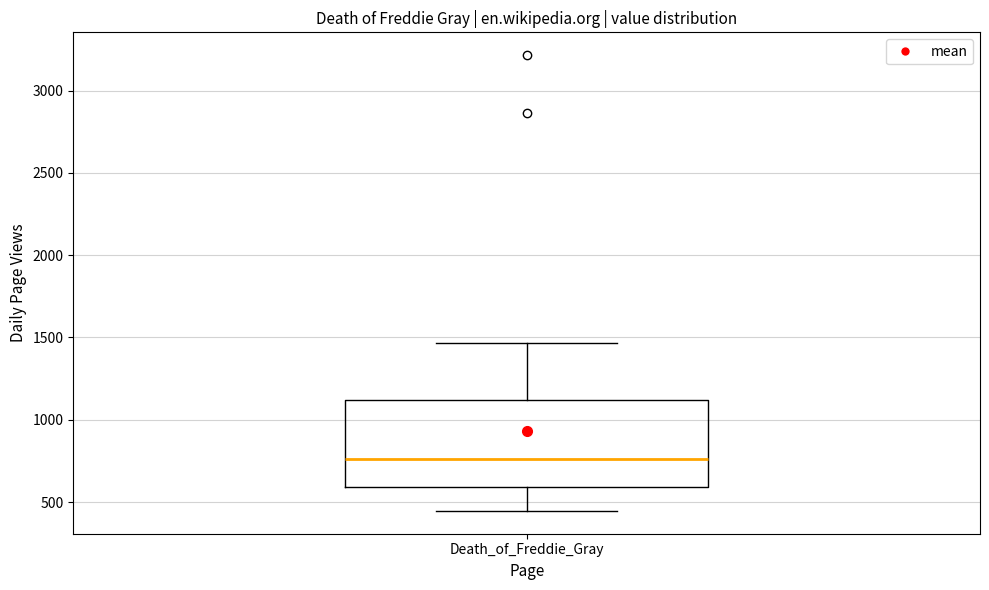

Transcribe this box plot: give where the median line is, the range the box spans, and where the two whiskers end, as read against the y-axis. The values are not printed on the chart, so give them approximately, as read against the axis.

median 750, box 600 to 1100, whiskers 450 to 1450